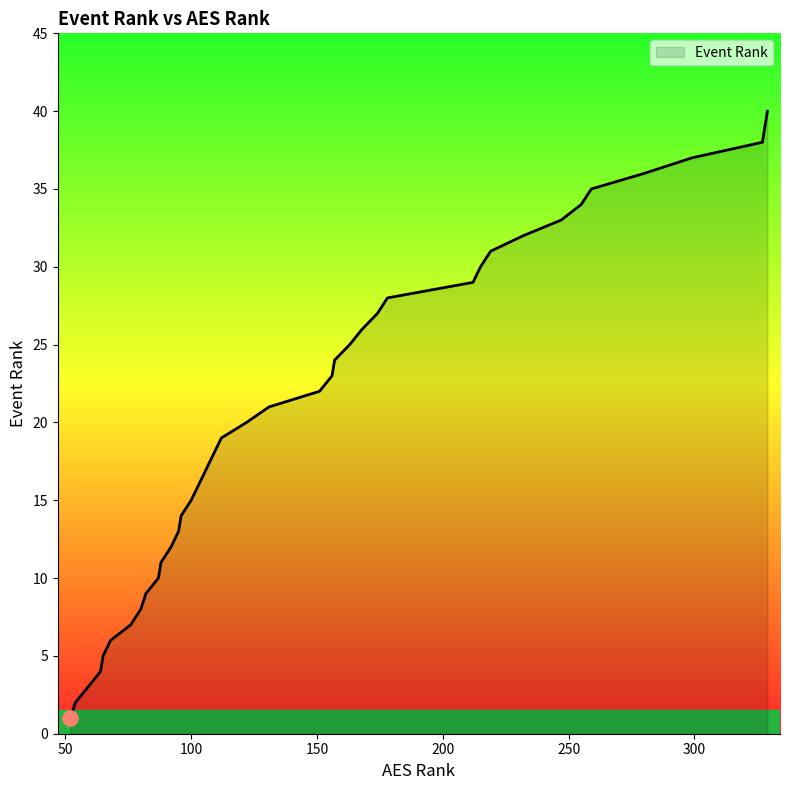

What is the difference between the maximum and minimum values?

39